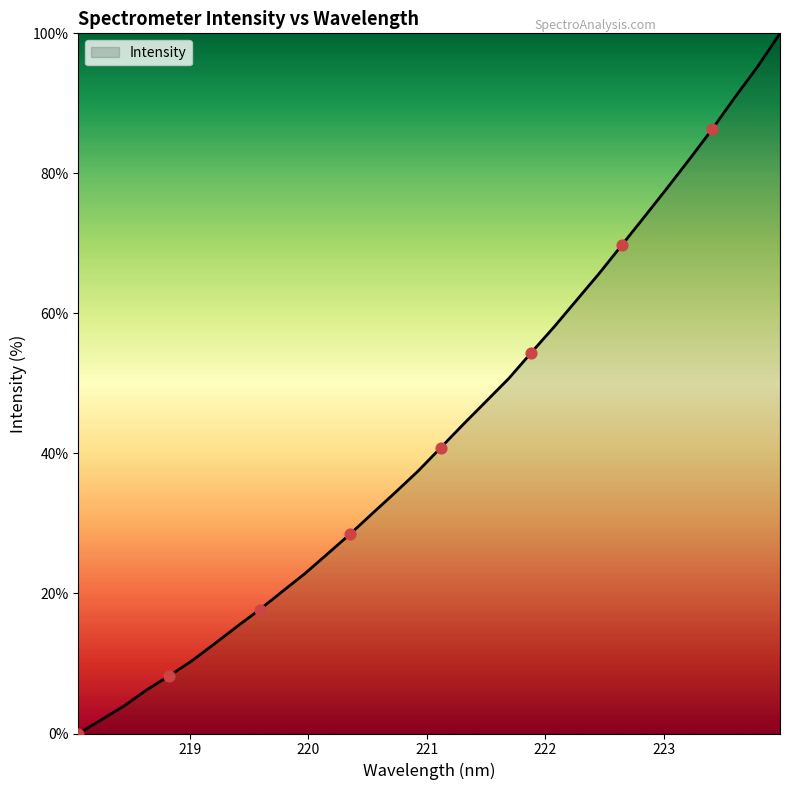

What is the difference between the maximum and minimum values?

100.0